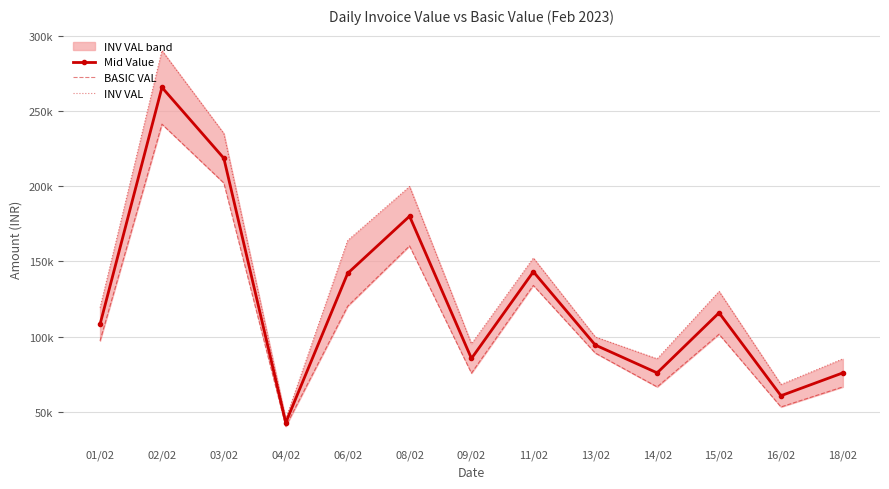

How many series are shown in this chart?

3